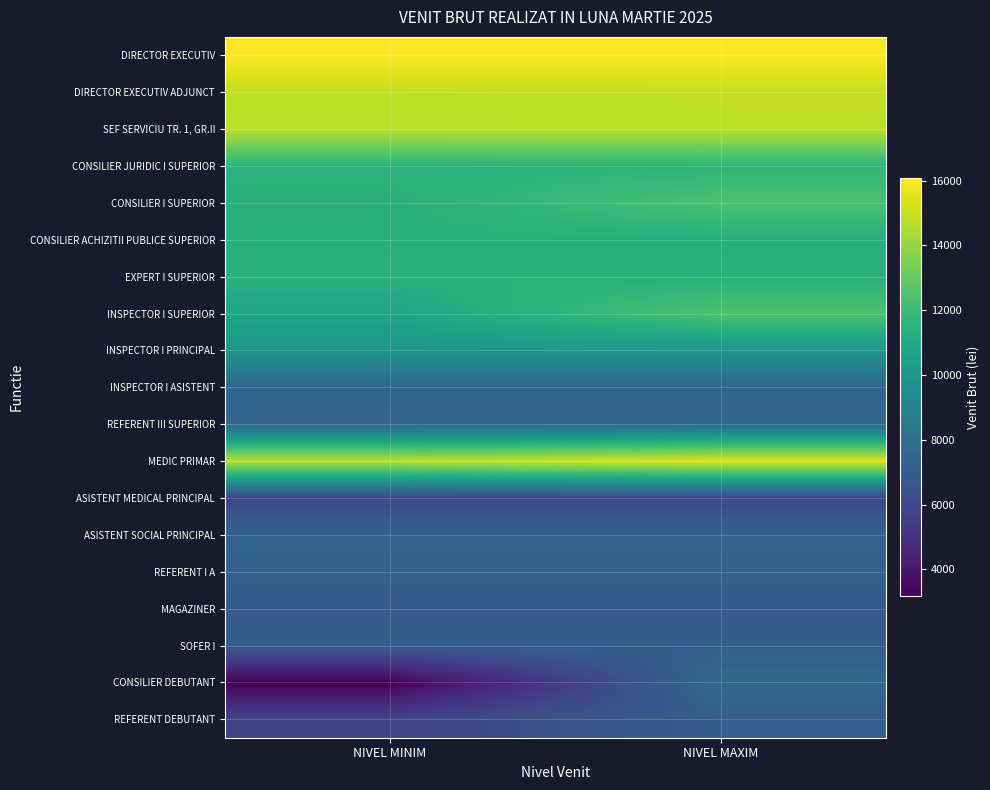

Rank the series at NIVEL MAXIM from lowest to highest value.

ASISTENT MEDICAL PRINCIPAL, MAGAZINER, REFERENT DEBUTANT, SOFER I, REFERENT I A, ASISTENT SOCIAL PRINCIPAL, INSPECTOR I ASISTENT, REFERENT III SUPERIOR, CONSILIER DEBUTANT, INSPECTOR I PRINCIPAL, CONSILIER ACHIZITII PUBLICE SUPERIOR, EXPERT I SUPERIOR, CONSILIER JURIDIC I SUPERIOR, CONSILIER I SUPERIOR, INSPECTOR I SUPERIOR, SEF SERVICIU TR. 1, GR.II, DIRECTOR EXECUTIV ADJUNCT, MEDIC PRIMAR, DIRECTOR EXECUTIV